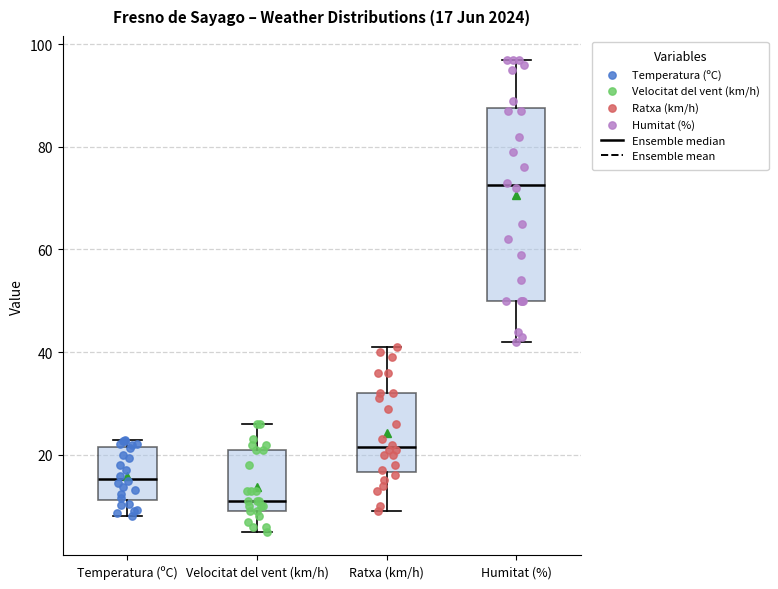

Which box is the tallest, from its lower edge to its upper edge?

Humitat (%)